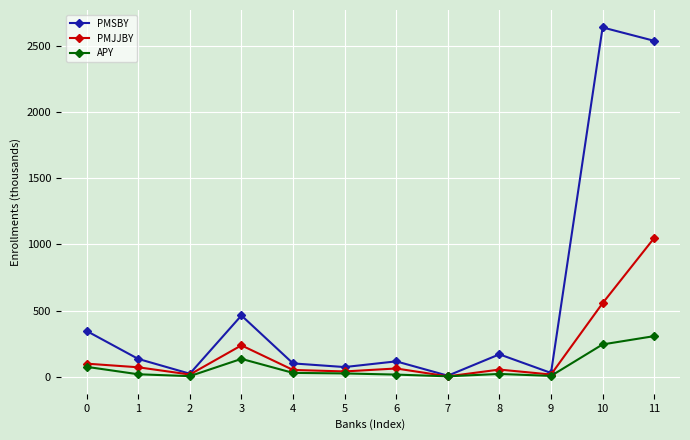

What is the highest value of the PMJJBY series?

1048.9